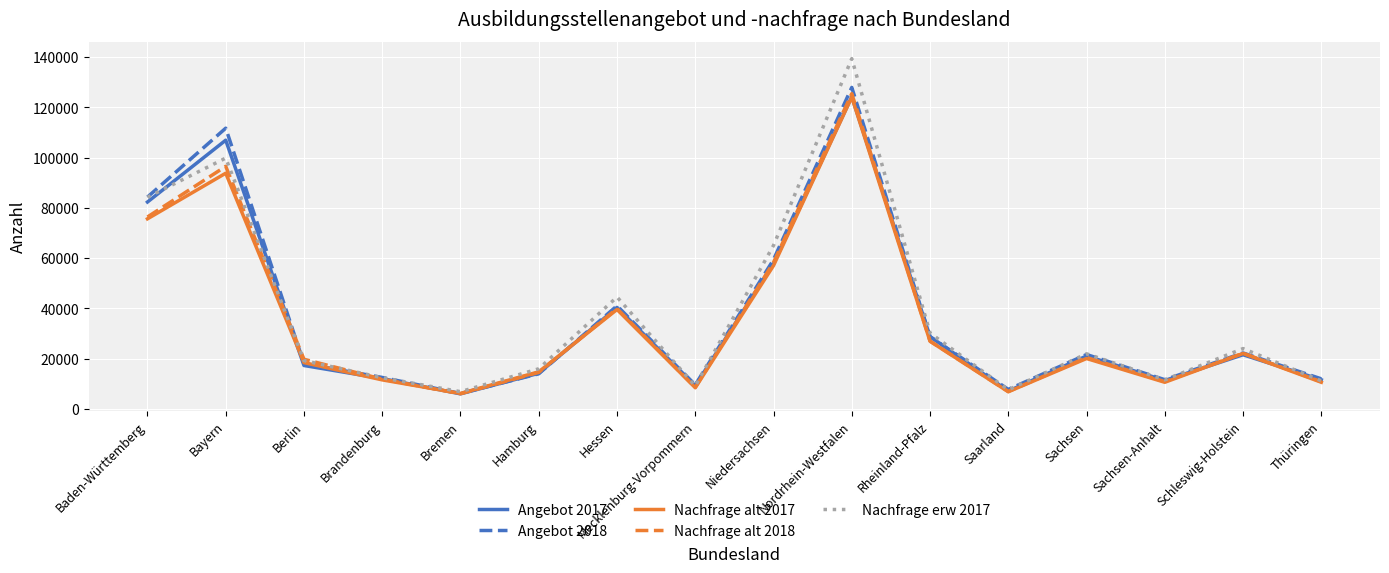

Is this an area chart (filled region under the line)?

No